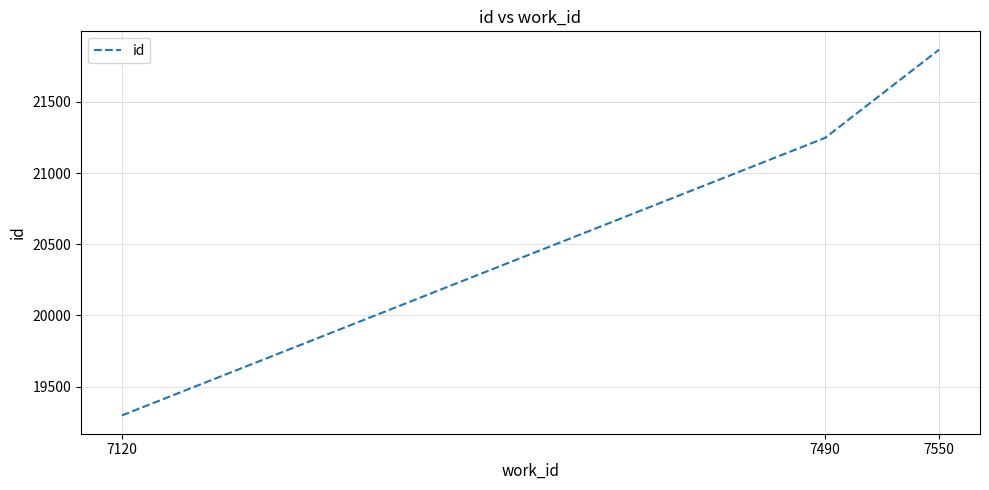

What is the greatest value displayed?

21867